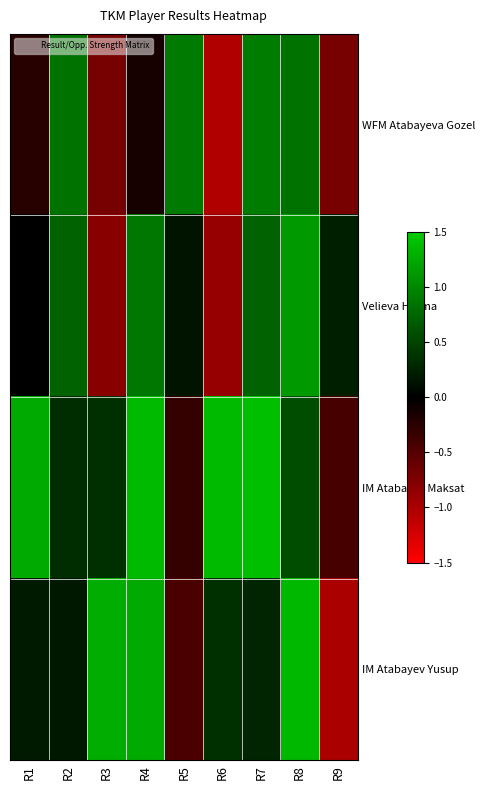

Rank the series by their maximum value, from highest to lowest.

IM Atabayev Maksat, IM Atabayev Yusup, Velieva Hurma, WFM Atabayeva Gozel